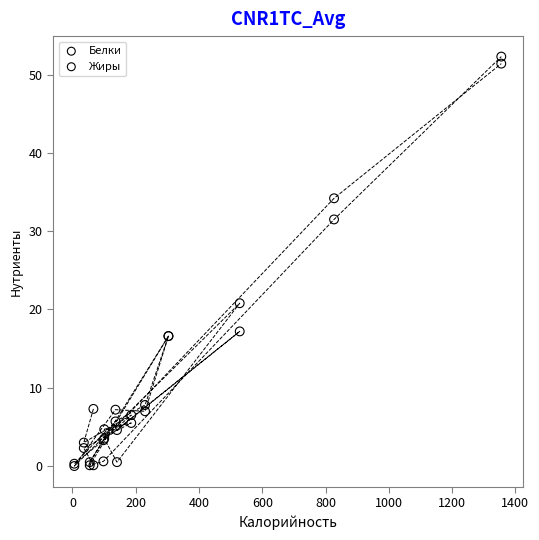

In the Белки series, what Y value is closest to 25?

17.2